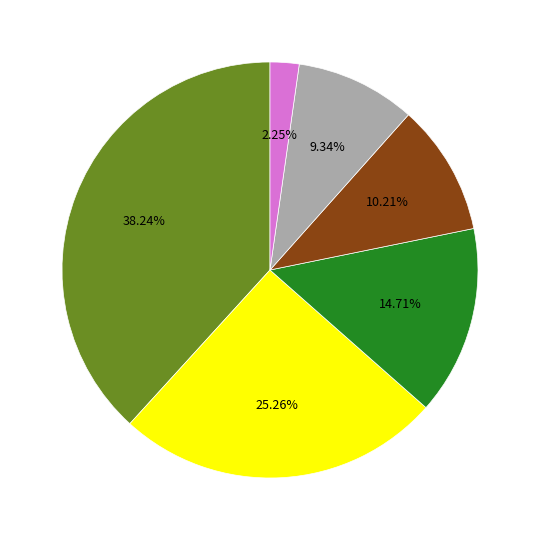

Does any single category account for the majority?

No